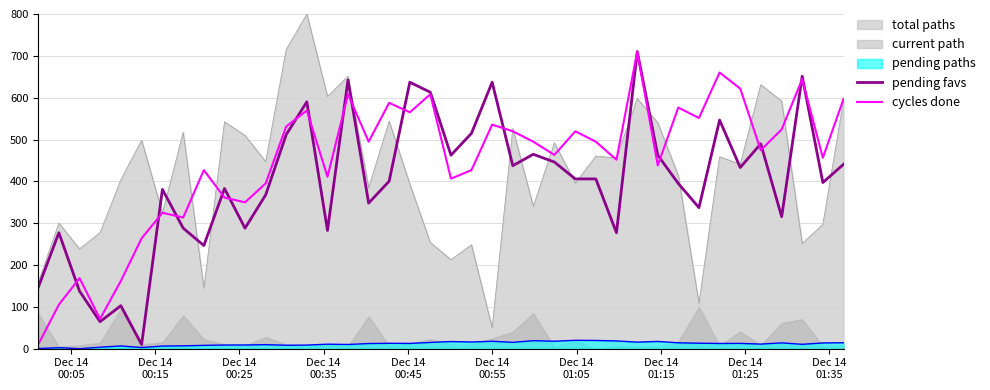

How many times do cycles done and pending favs cross each other?

16